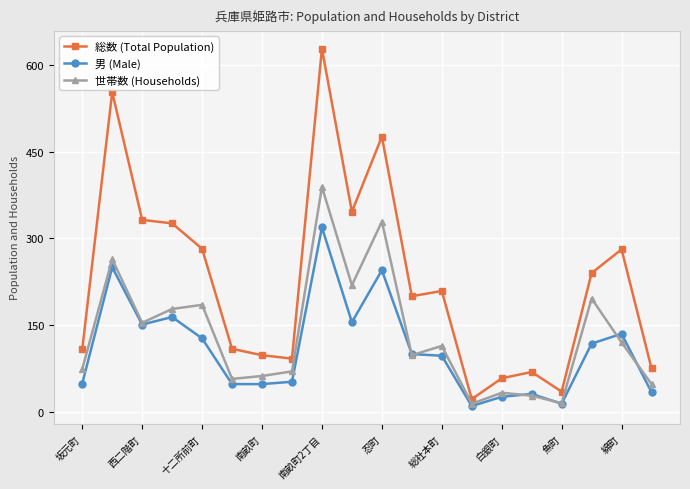

What is the minimum value for 総数 (Total Population)?

22